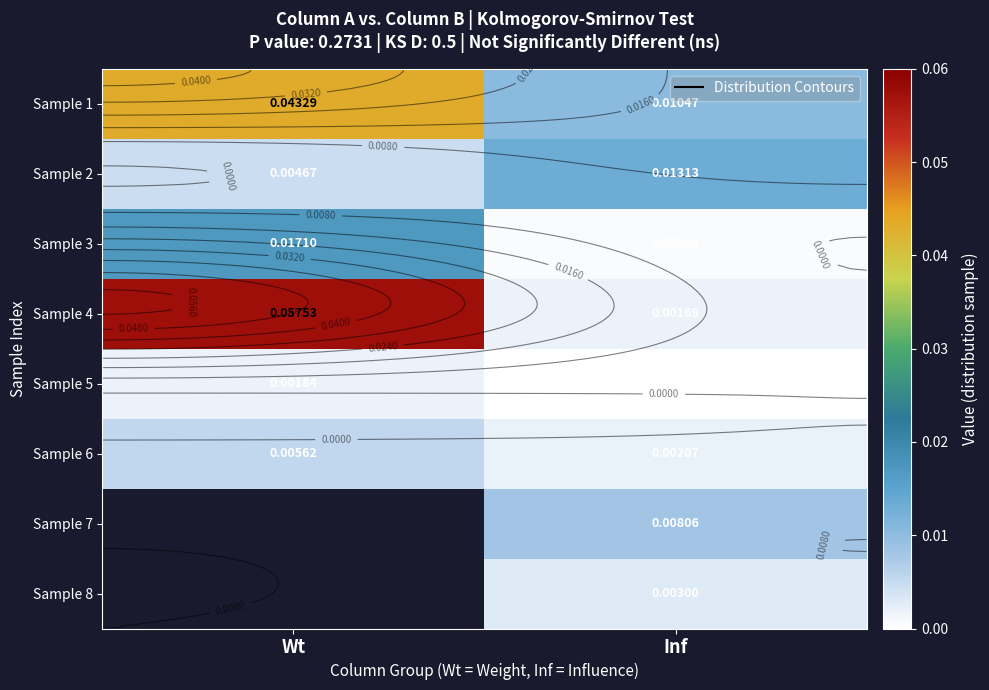

Which series has the largest range (max minus min)?

Sample 4